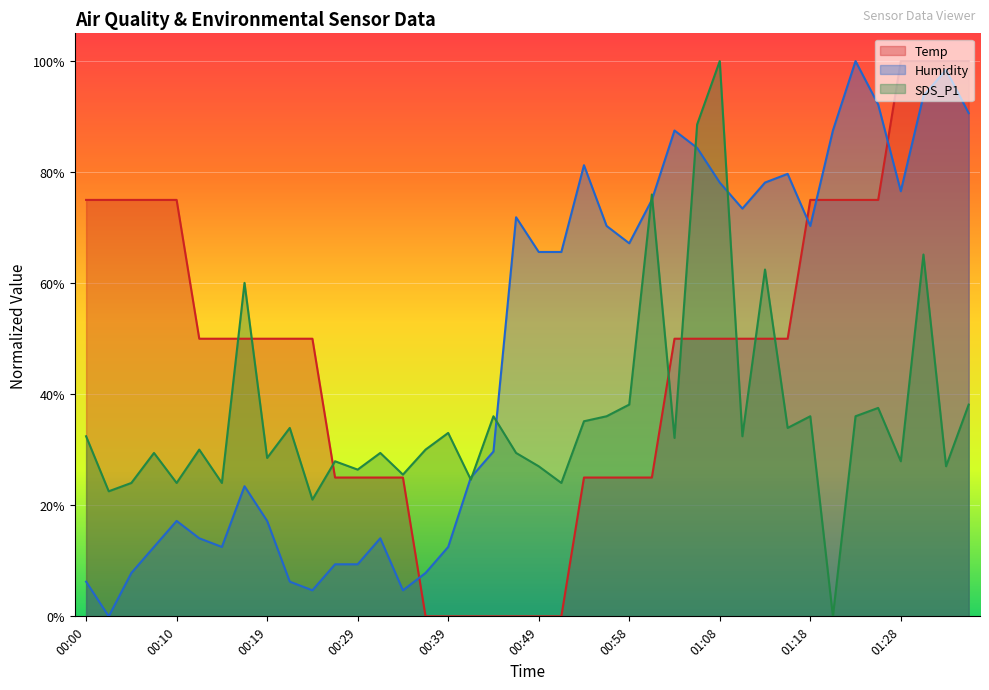

Count the number of categories in the chart.

40